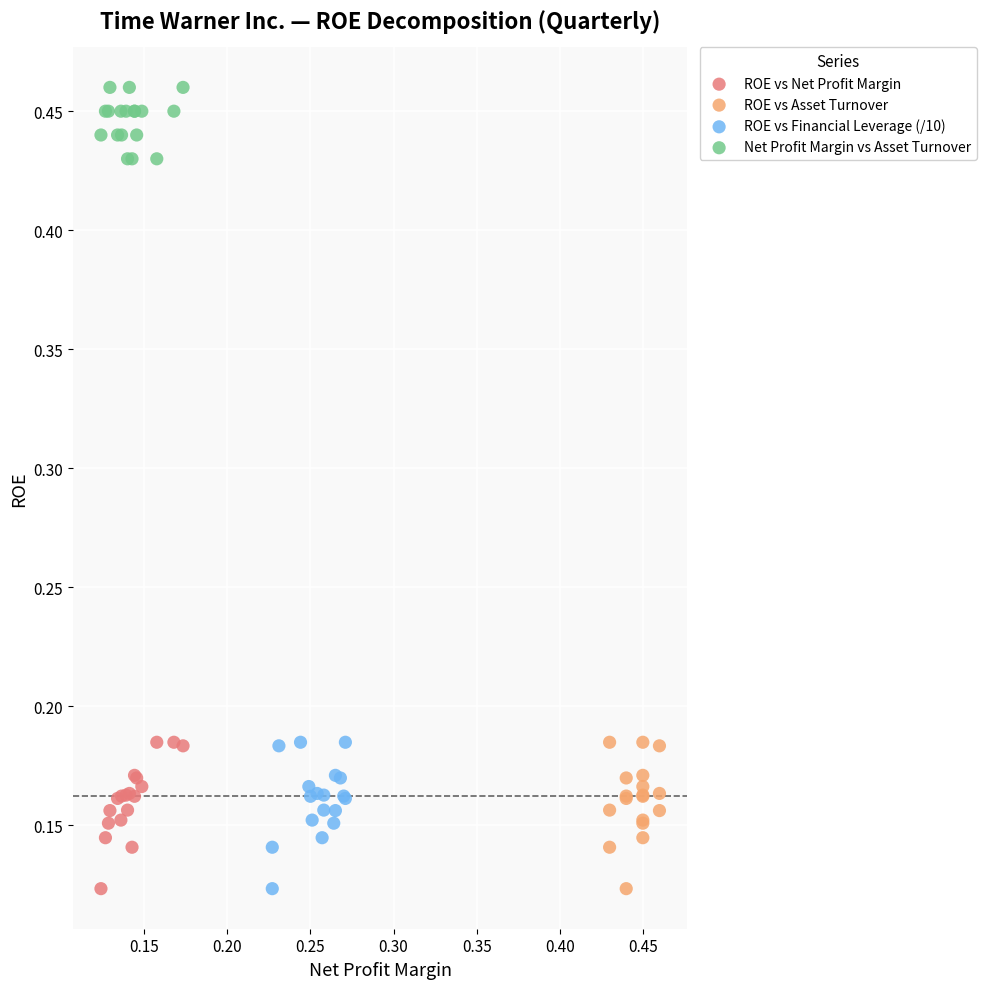

Which series contains the highest Y value?

Net Profit Margin vs Asset Turnover